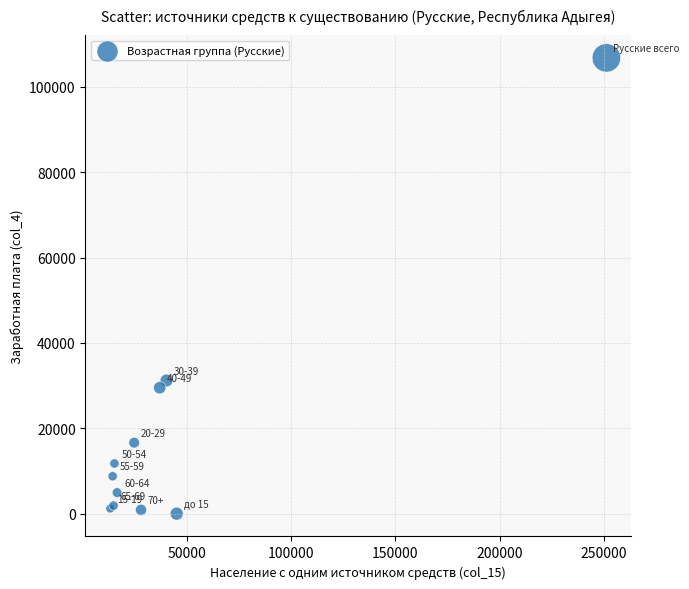

What Y value in the scatter plot is closest to 53379?

31193